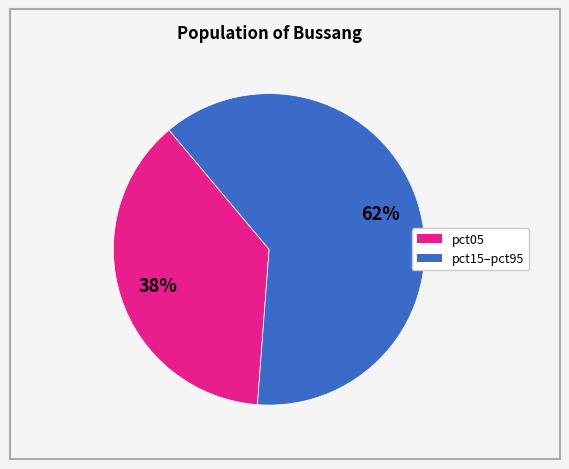

Does any single category account for the majority?

Yes